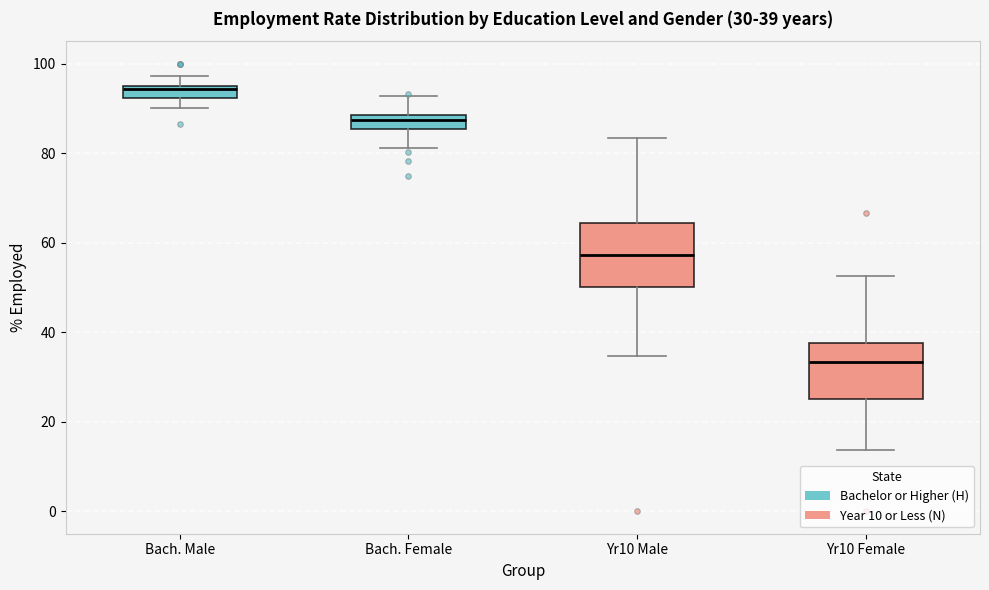

Which box's median line is the lowest?

Yr10 Female